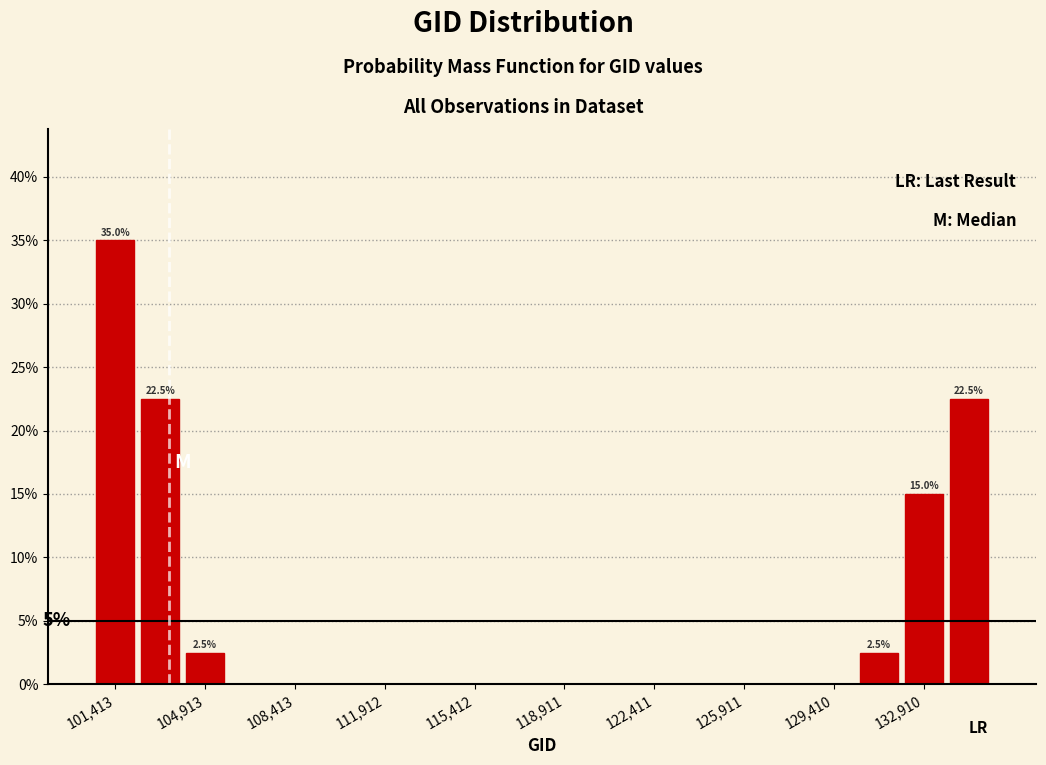

Around what value on the x-axis is the tallest bar? Give the approximate position of its centre, as read against the axis.

101500